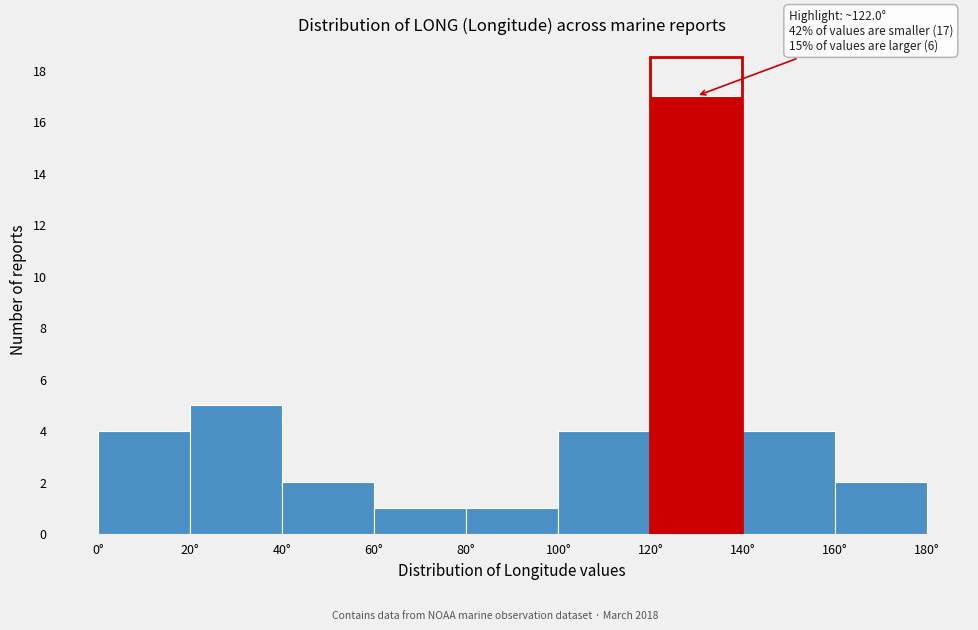

Over which range of the x-axis is the bar tallest?

120 to 140